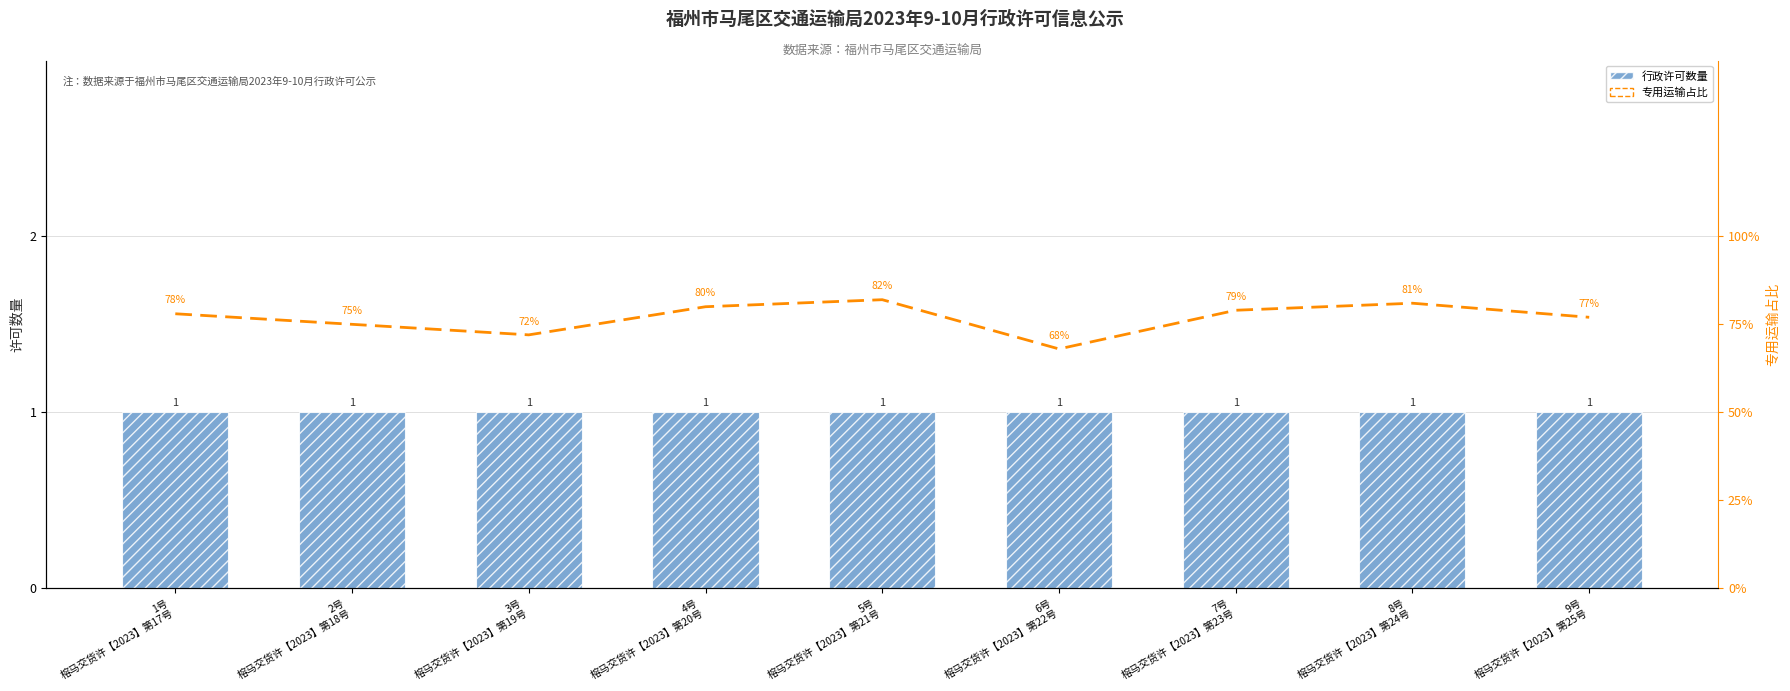

How many data points does each series have?

9